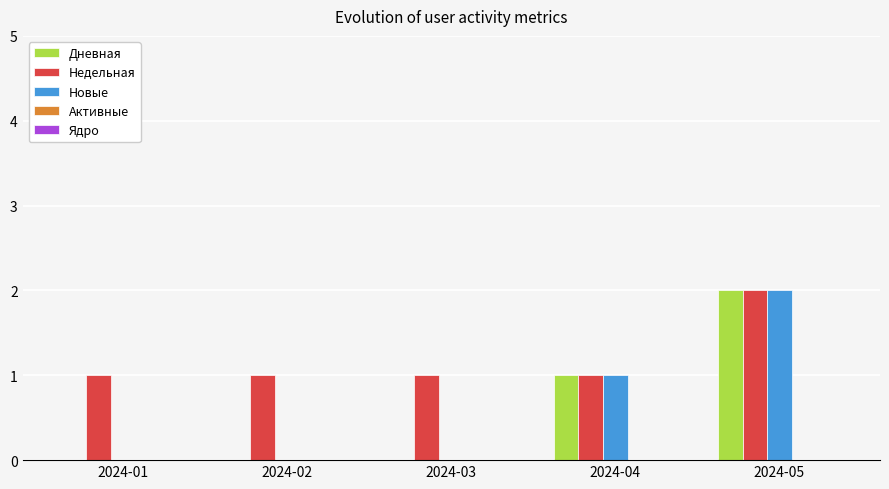

Count the Дневная values in the range 0 to 1.

4